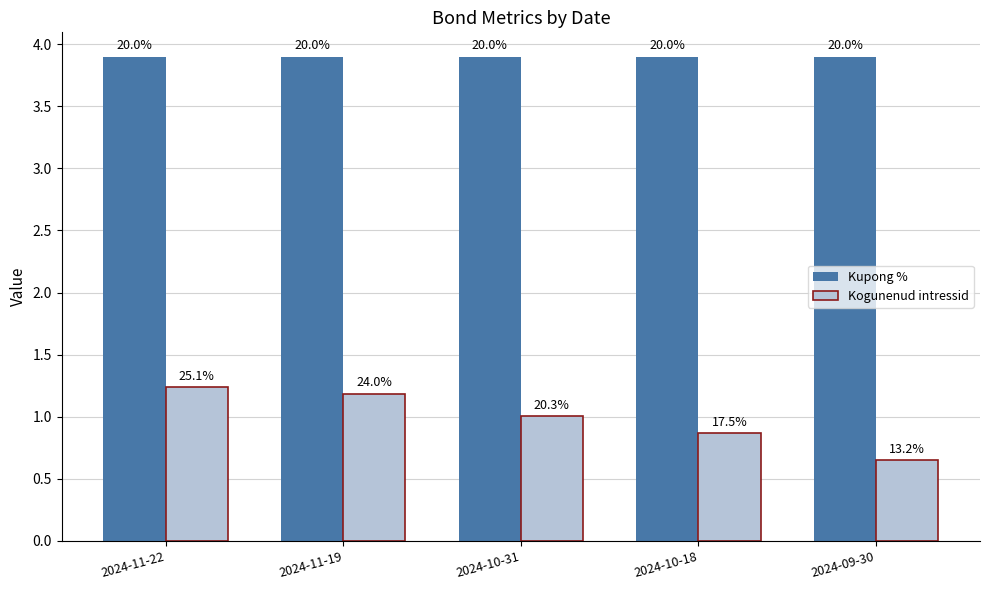

Reading left to right, list all the values displayed in this chart.

Kupong %: 3.9	3.9	3.9	3.9	3.9
Kogunenud intressid: 1.2	1.2	1.0	0.9	0.7